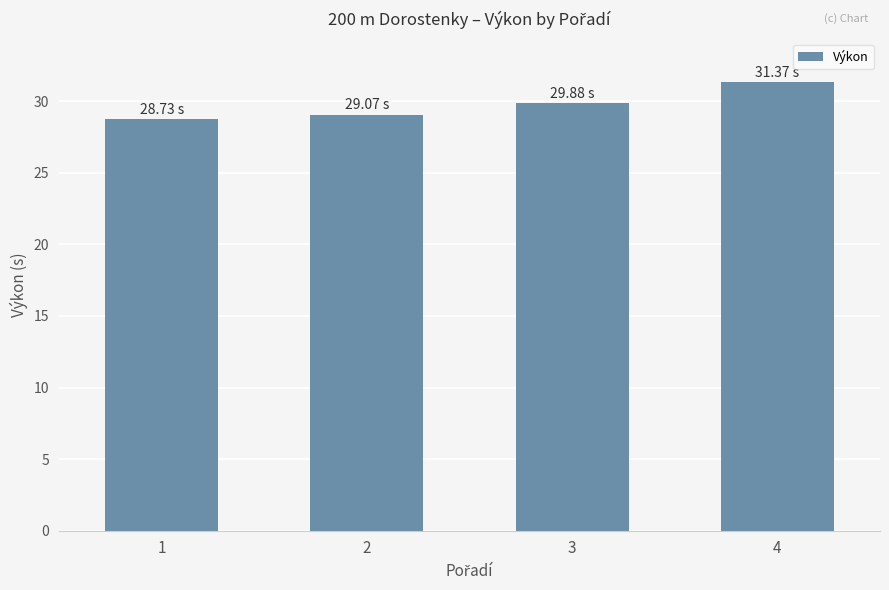

Reading left to right, extract all data points from this chart.

1=28.7	2=29.1	3=29.9	4=31.4